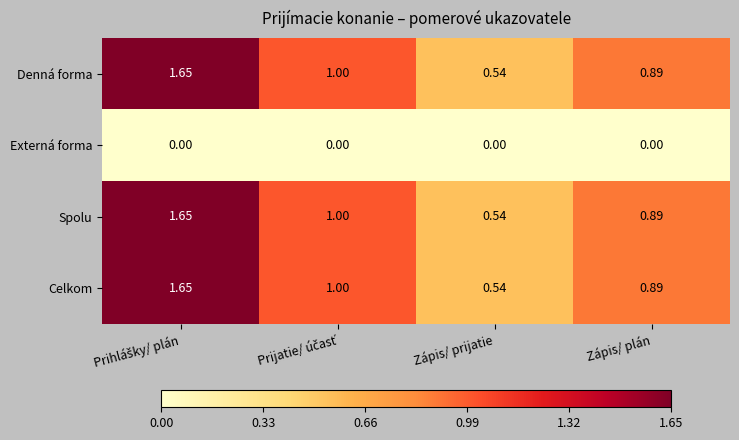

At which label does Spolu reach its minimum?

Zápis/ prijatie